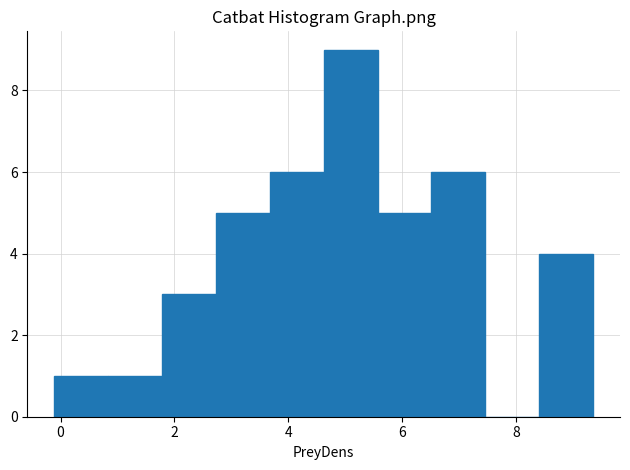

Which range on the x-axis has the tallest bar?

4.6 to 5.6